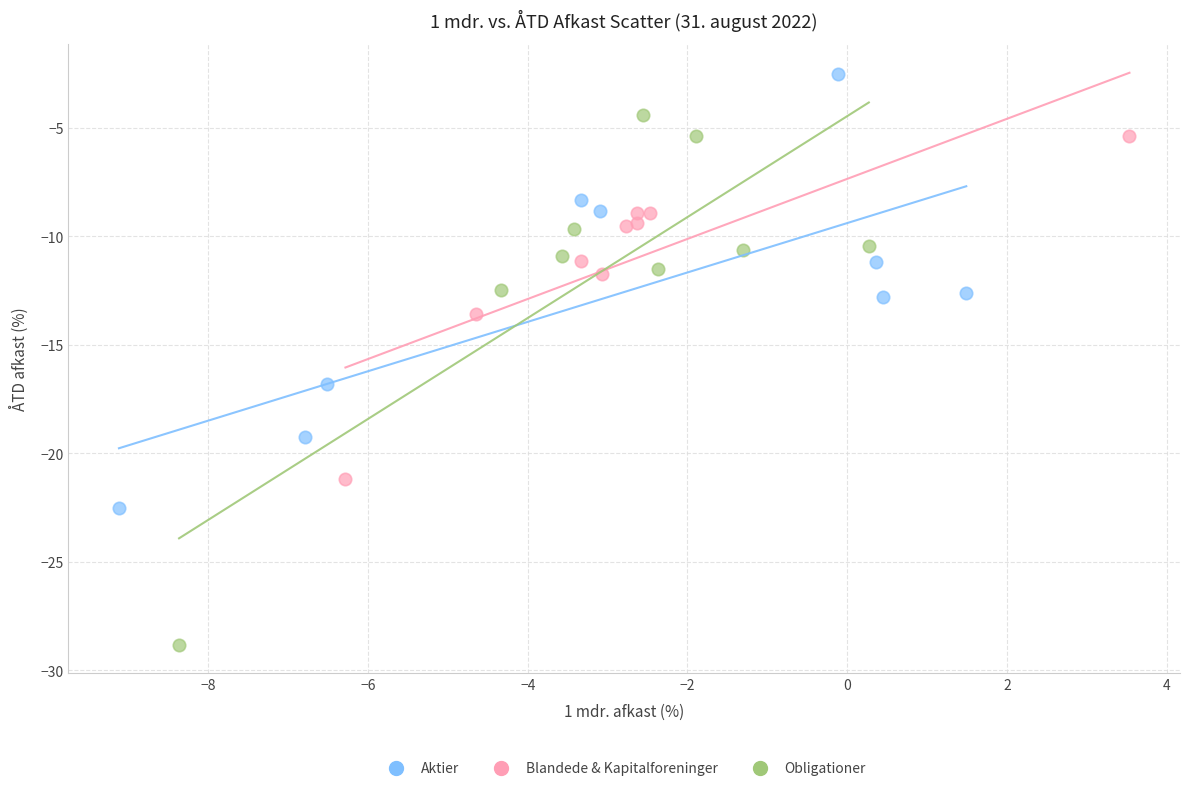

Which series has the largest Y range (max minus min)?

Obligationer